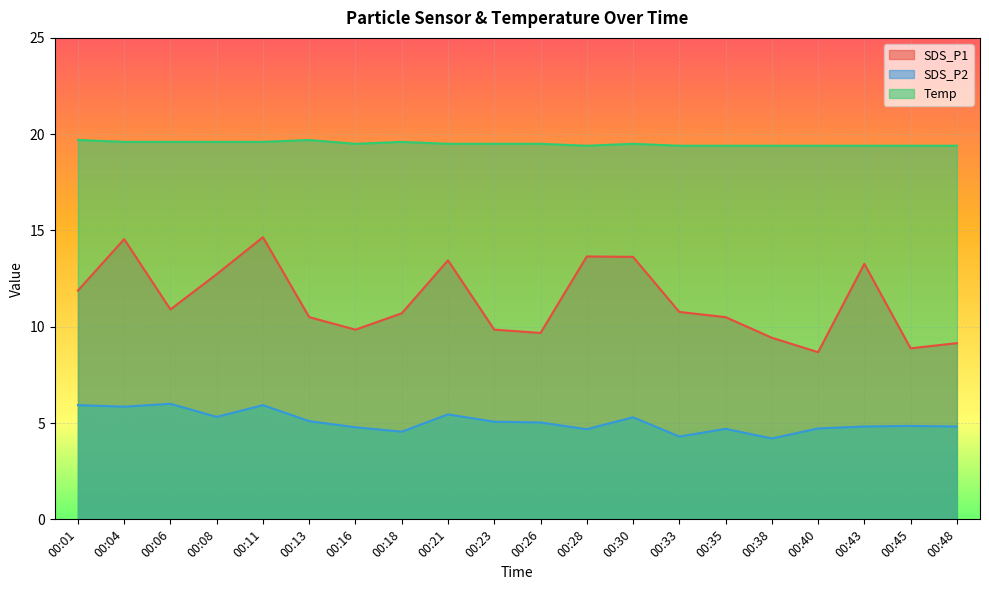

What is the value of the SDS_P1 point at the 1st from the left?

11.9